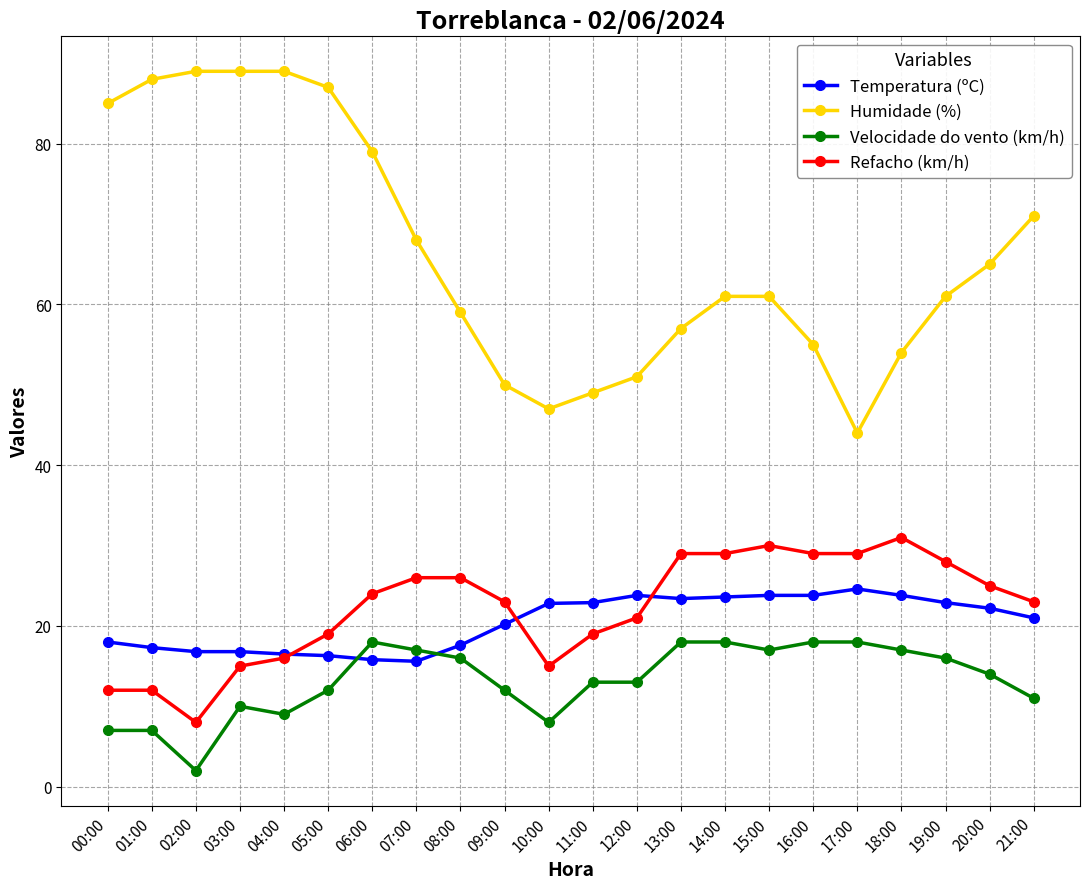

What is the label of the 3rd point from the left?

02:00